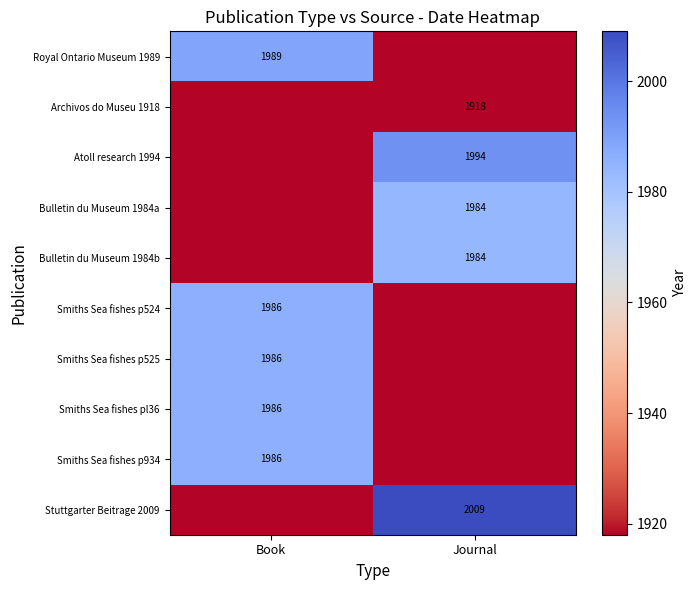

What is the maximum value shown in the chart?

2009